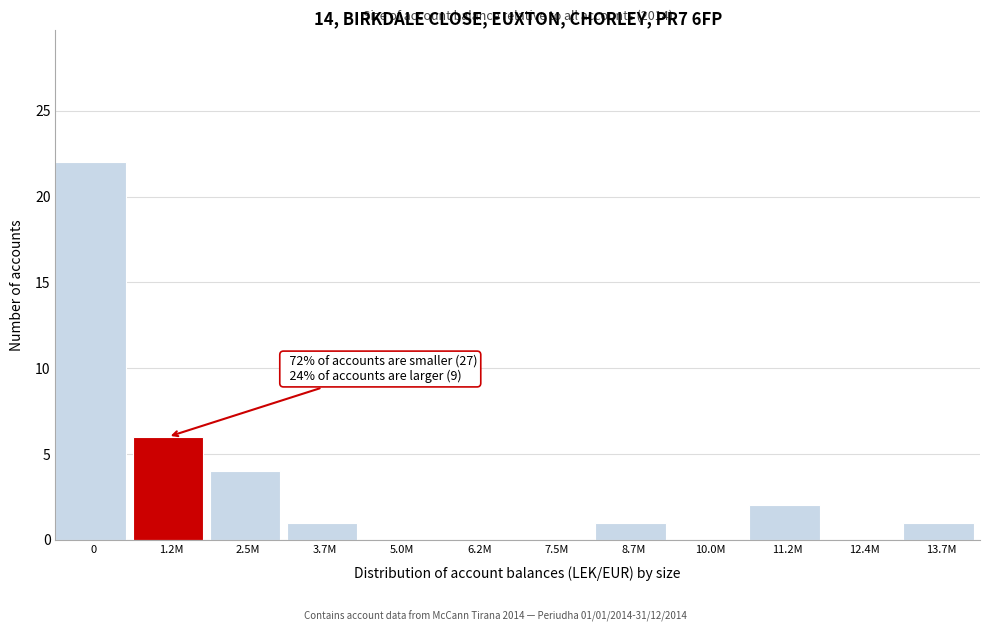

Reading right to left, extract all data points from this chart.

13.7M=1	12.4M=0	11.2M=2	10.0M=0	8.7M=1	7.5M=0	6.2M=0	5.0M=0	3.7M=1	2.5M=4	1.2M=6	0=22